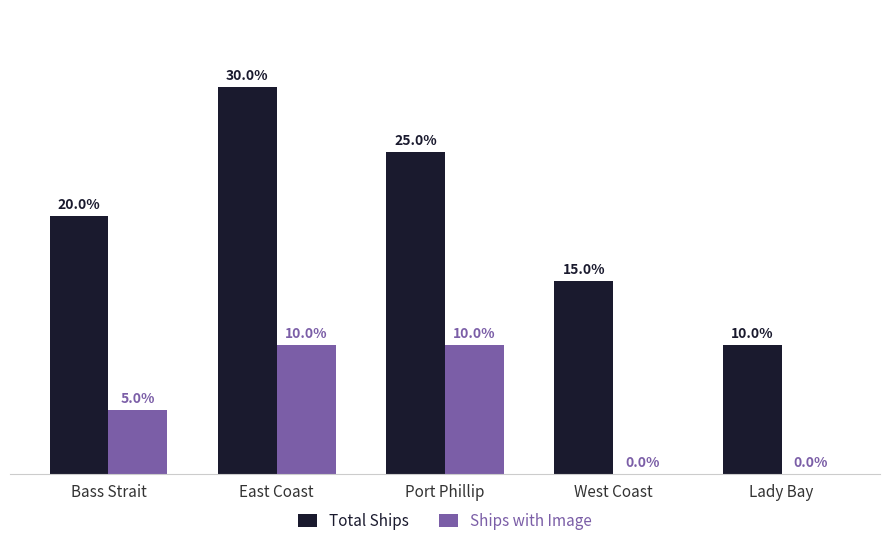

At which label does Total Ships reach its peak?

East Coast